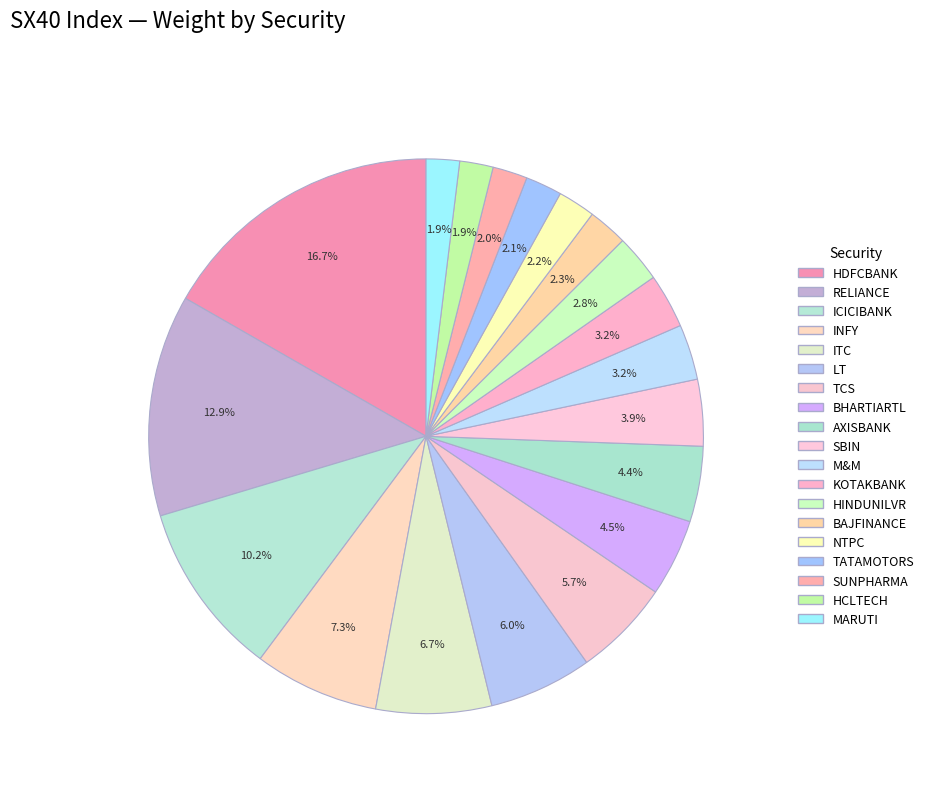

To the nearest percent, what is the difference between the largest and smallest slice percentages?

15%